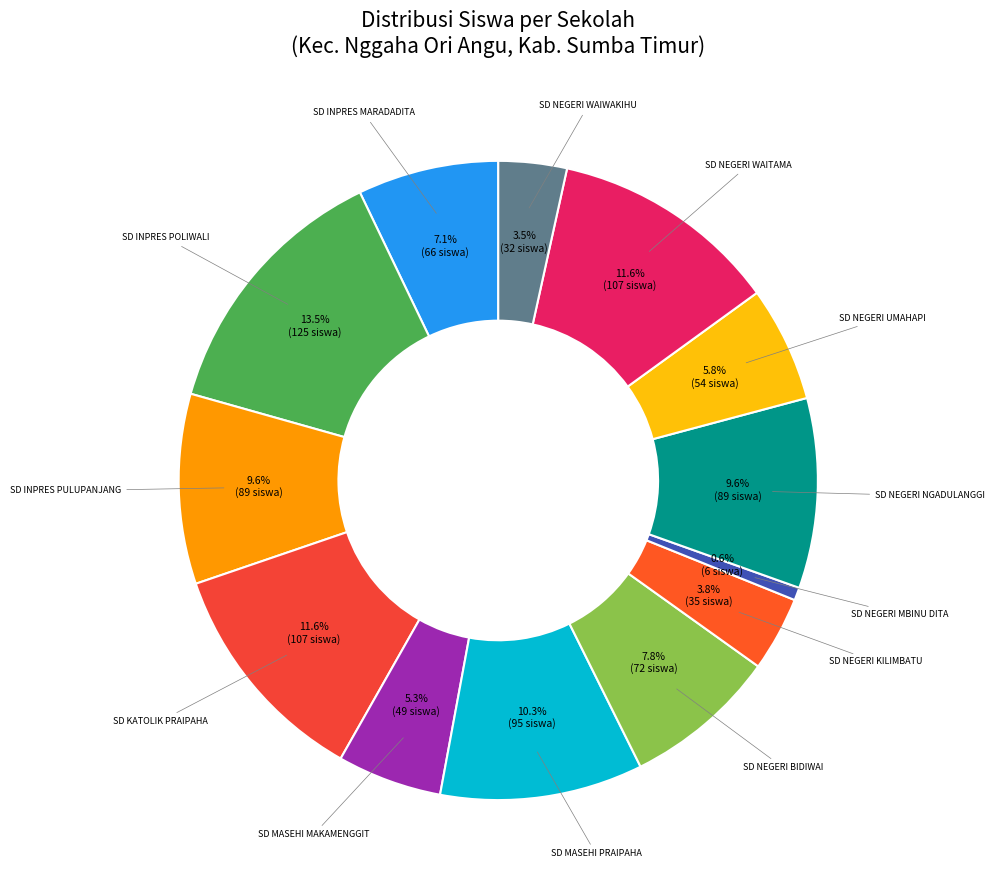

What portion of the pie excludes SD NEGERI MBINU DITA?

99.4%